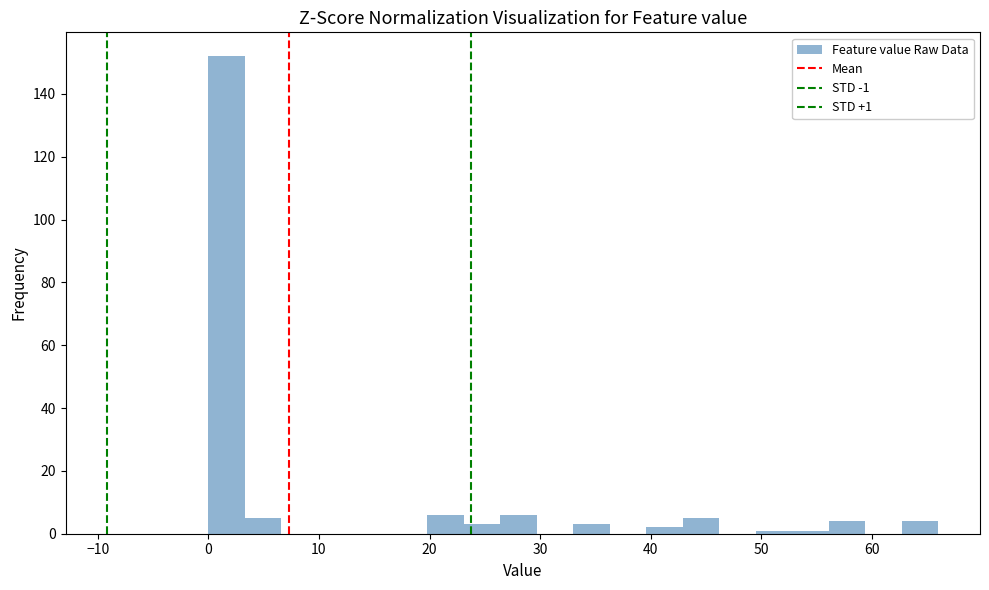

Around what value on the x-axis is the tallest bar? Give the approximate position of its centre, as read against the axis.

2